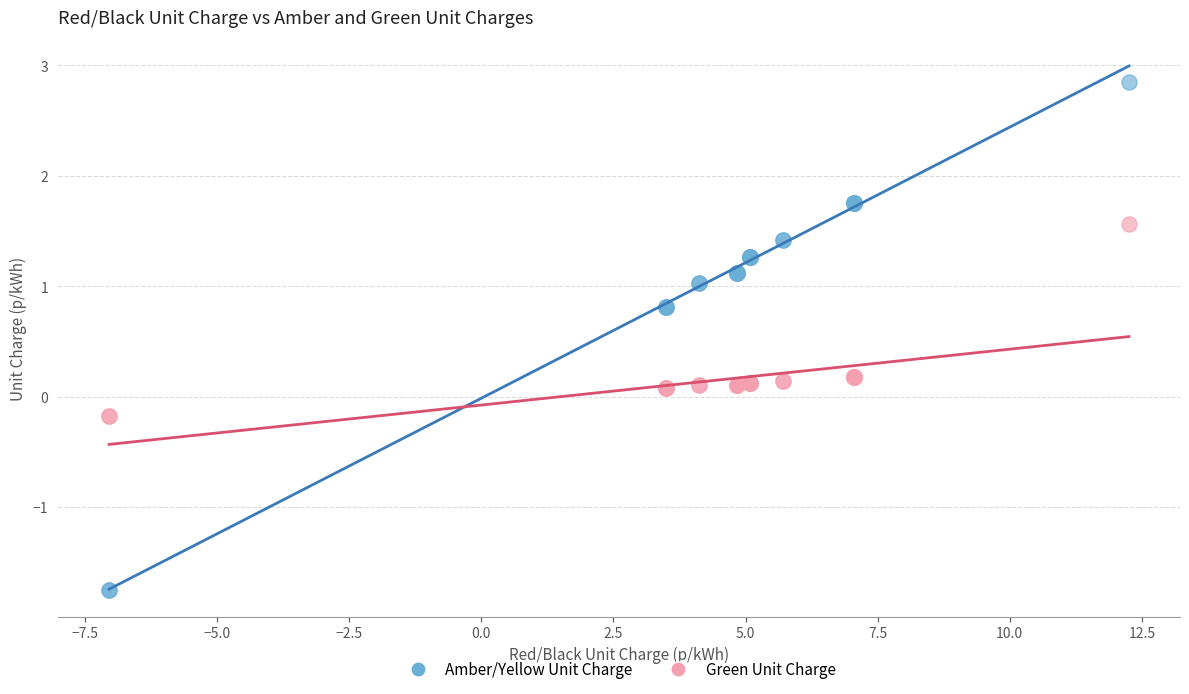

Which series contains the highest Y value?

Amber/Yellow Unit Charge